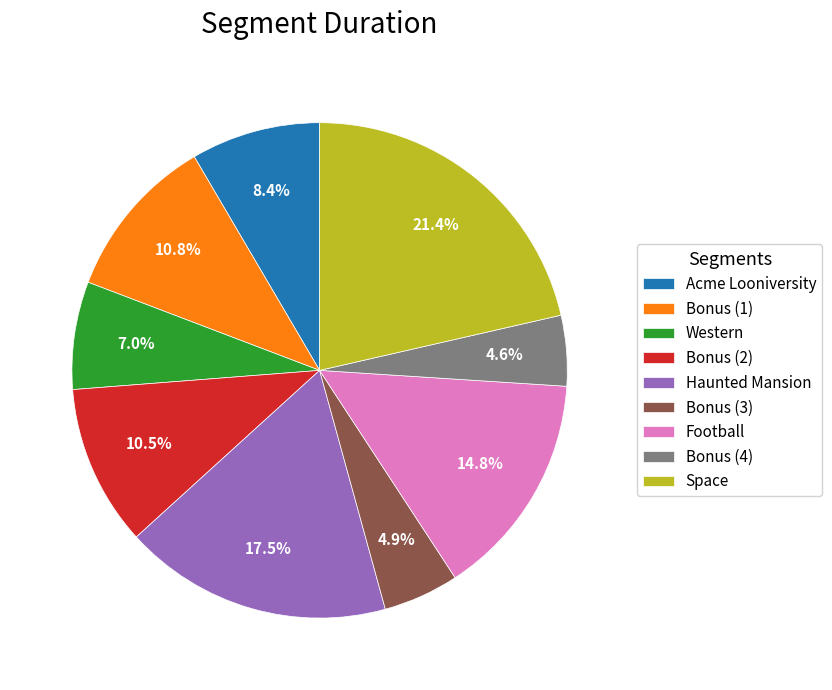

What percentage is the Space slice, to the nearest percent?

21%